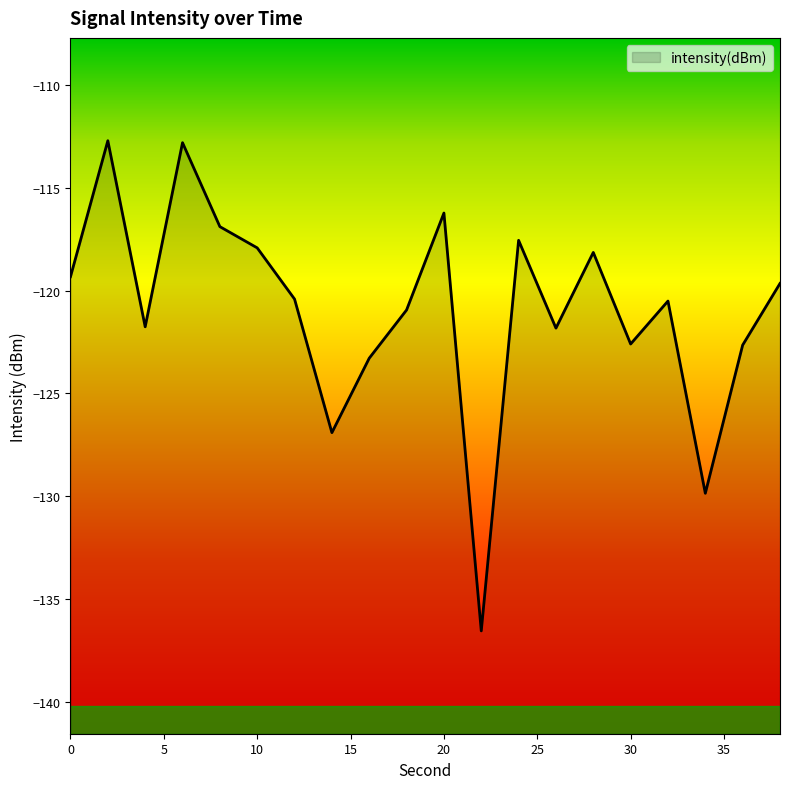

How many points are higher than both their immediate neighbors (excluding endpoints)?

6